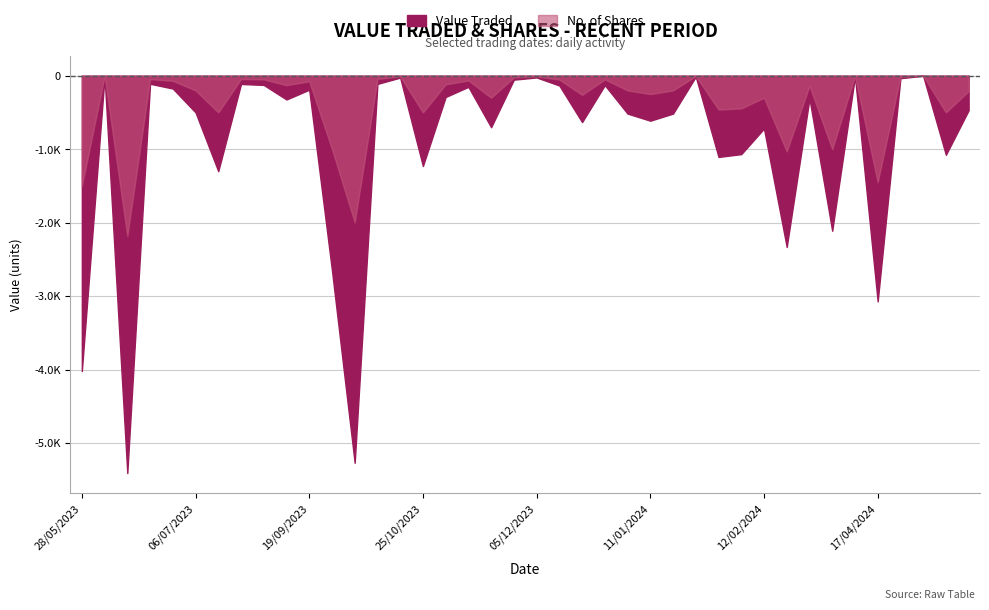

What are all the series names shown in the legend?

Value Traded, No. of Shares